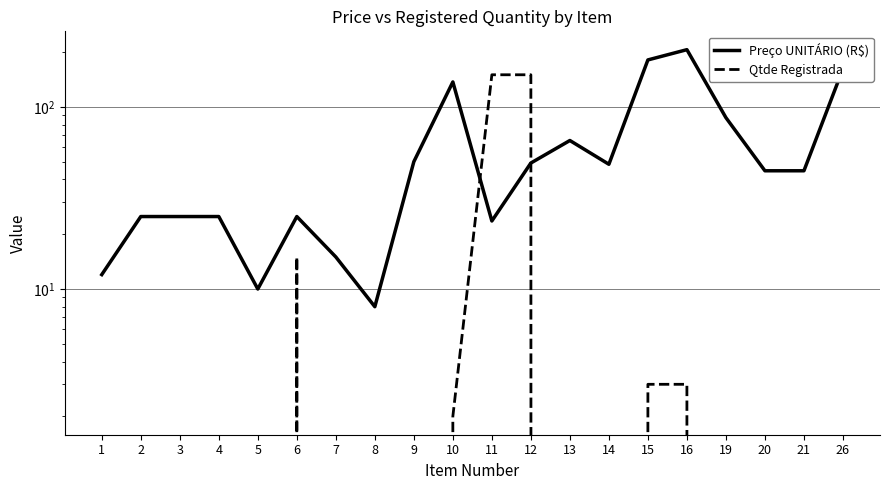

Reading left to right, what are all the values shown in this chart?

Preço UNITÁRIO (R$): 1=12.0	2=25.0	3=25.0	4=25.0	5=10.0	6=25.0	7=15.0	8=8.0	9=50.0	10=137.0	11=23.6	12=49.2	13=65.4	14=48.4	15=181.0	16=206.0	19=87.2	20=44.6	21=44.6	26=161.7
Qtde Registrada: 1=0.0	2=0.0	3=0.0	4=0.0	5=0.0	6=15.0	7=0.0	8=0.0	9=0.0	10=2.0	11=150.0	12=150.0	13=0.0	14=0.0	15=3.0	16=3.0	19=0.0	20=0.0	21=0.0	26=0.0